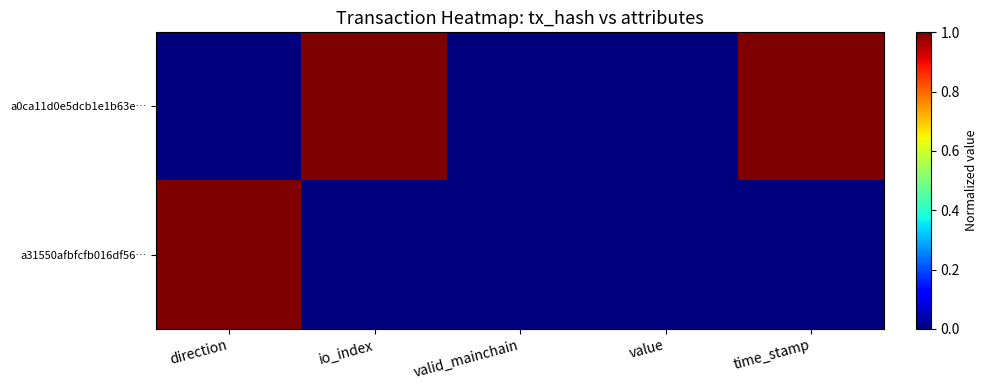

Count the number of categories in the chart.

5